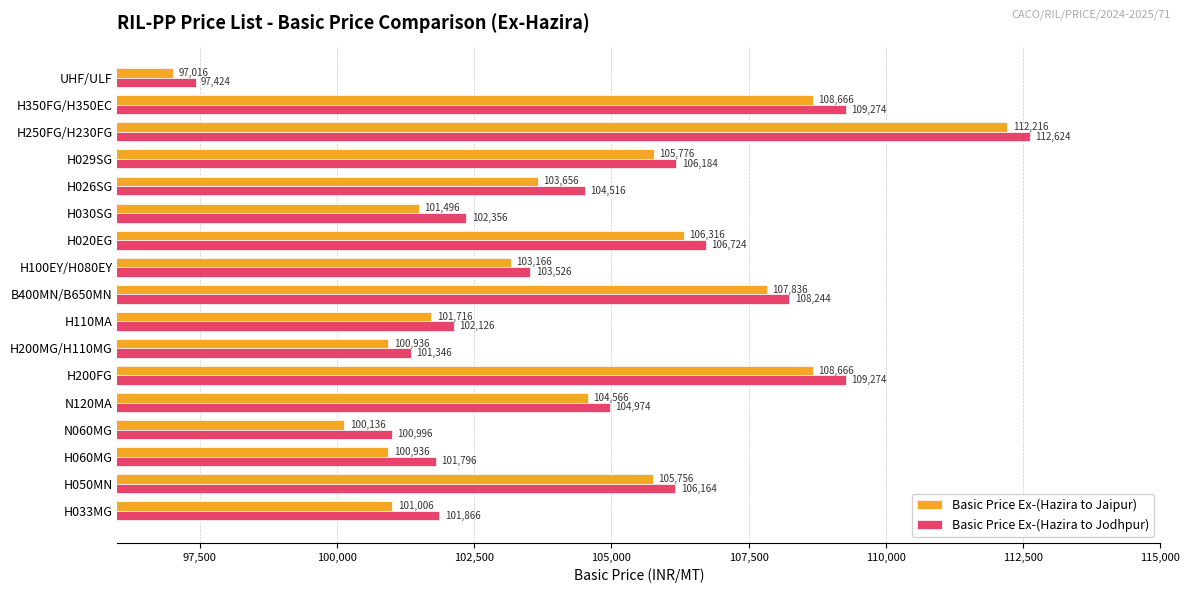

What is the difference between the highest and lowest values at UHF/ULF?

408